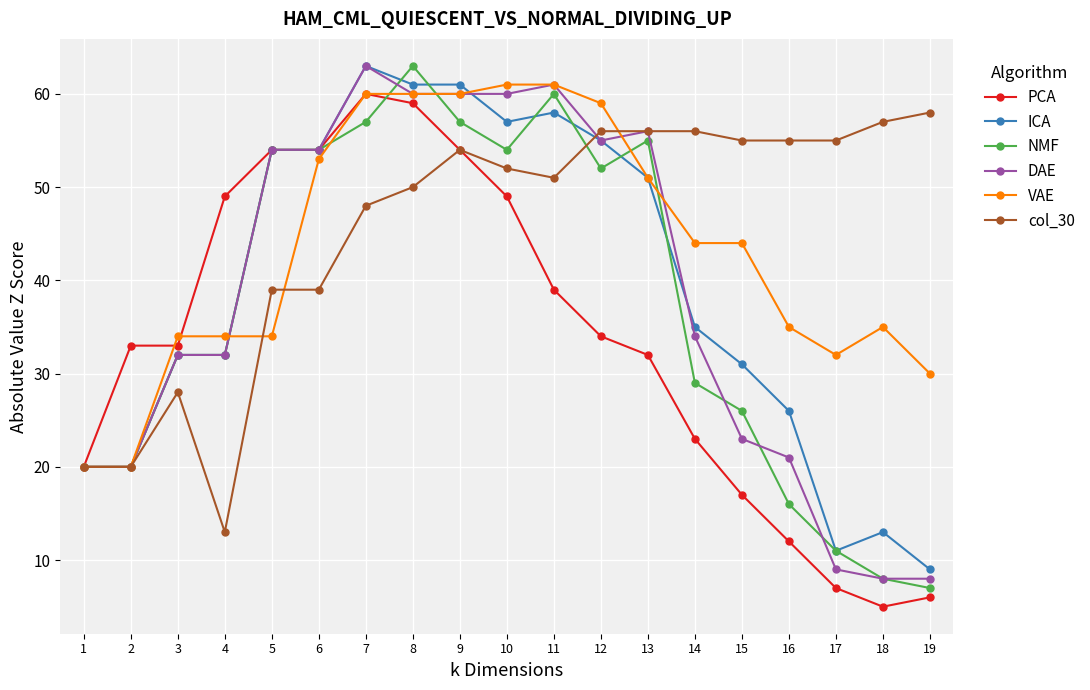

Is the value of PCA at 8 greater than the value of NMF at 12?

Yes